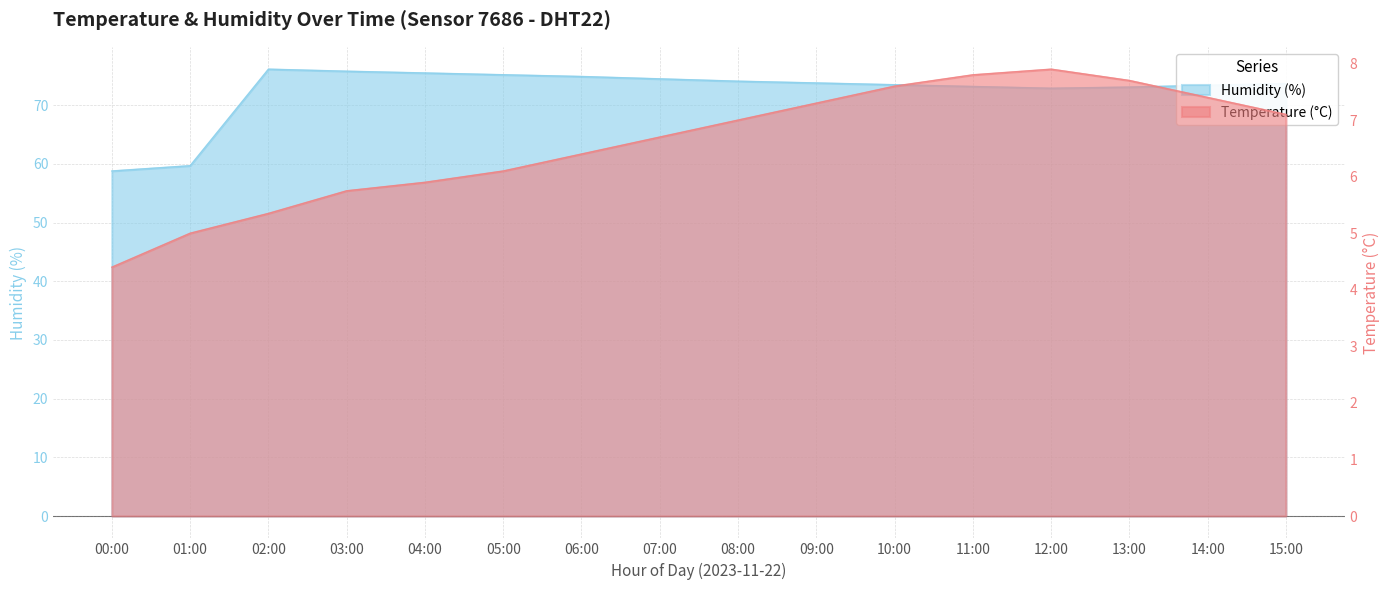

What position from the right is 07:00?

9